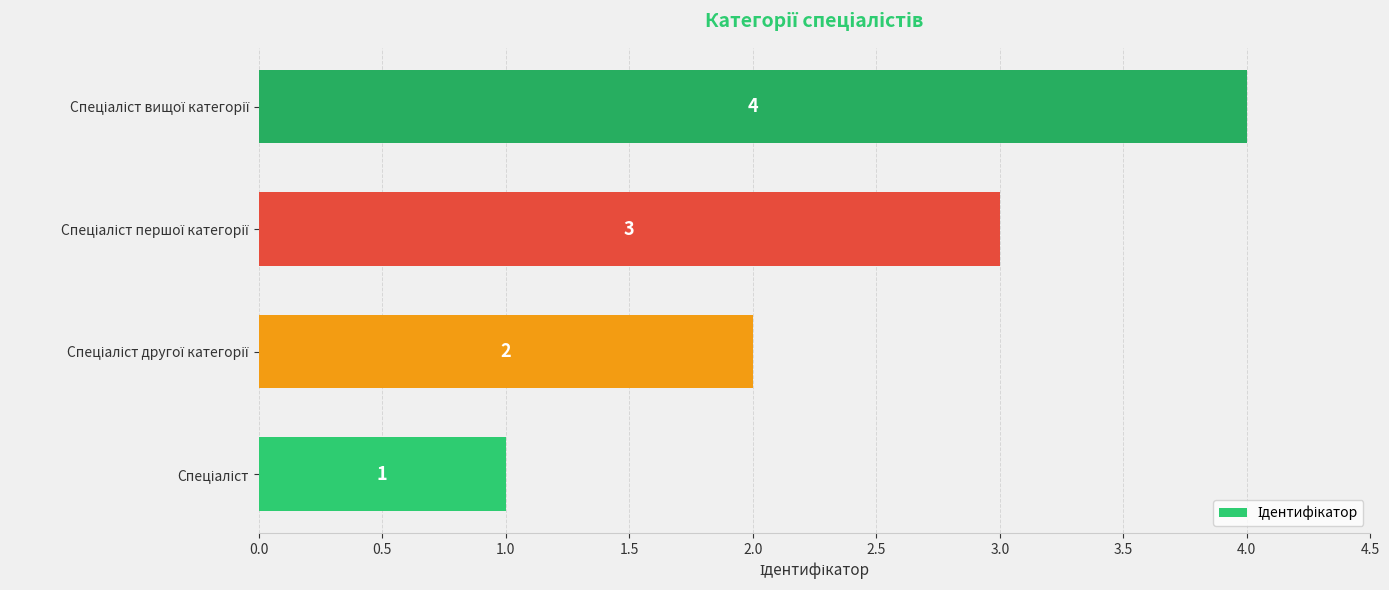

What is the greatest value displayed?

4